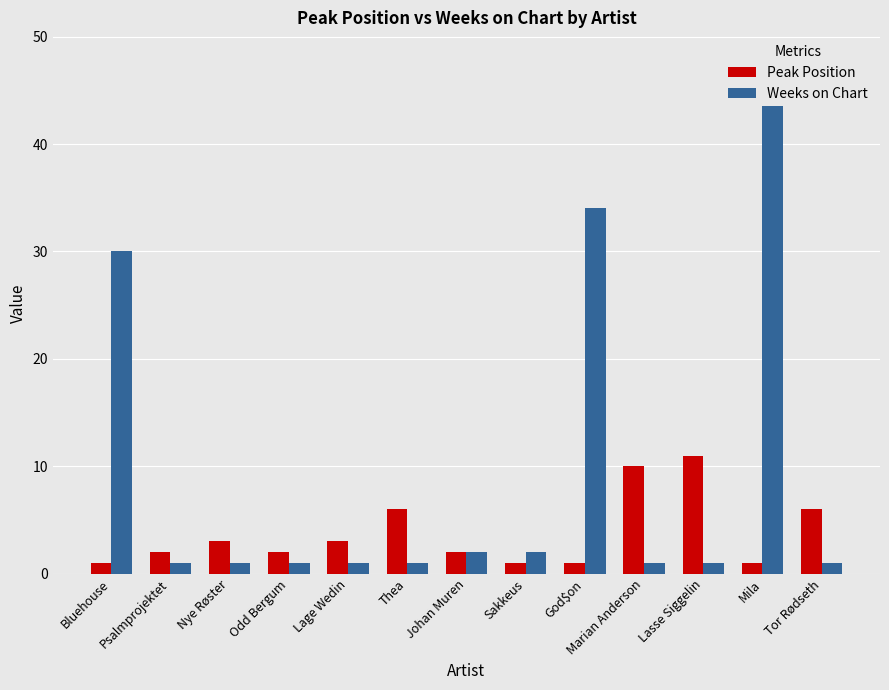

What is the value of the Peak Position bar at the 7th from the left?

2